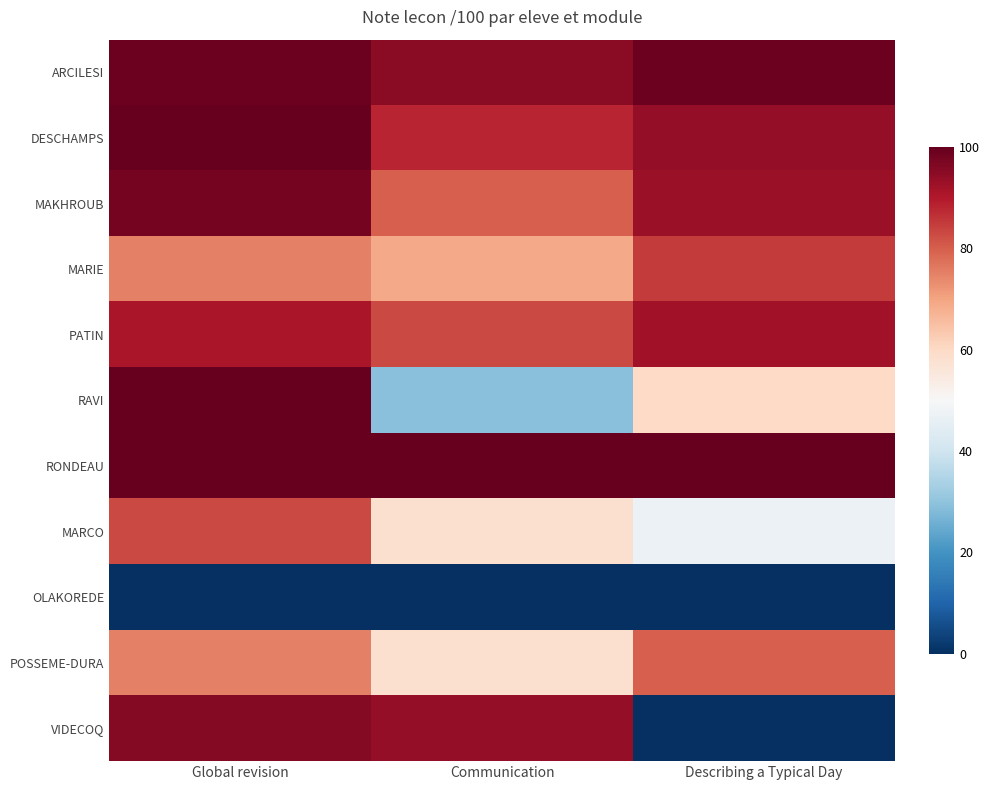

What is the total value across all series at Communication?

754